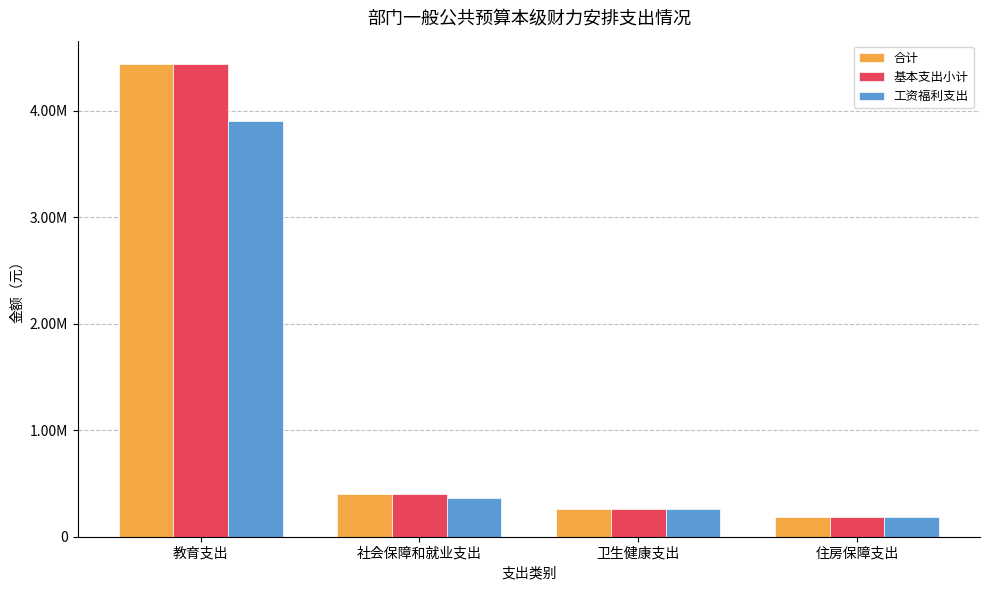

Is it true that 工资福利支出 equals 5800917.2 at 教育支出?

False